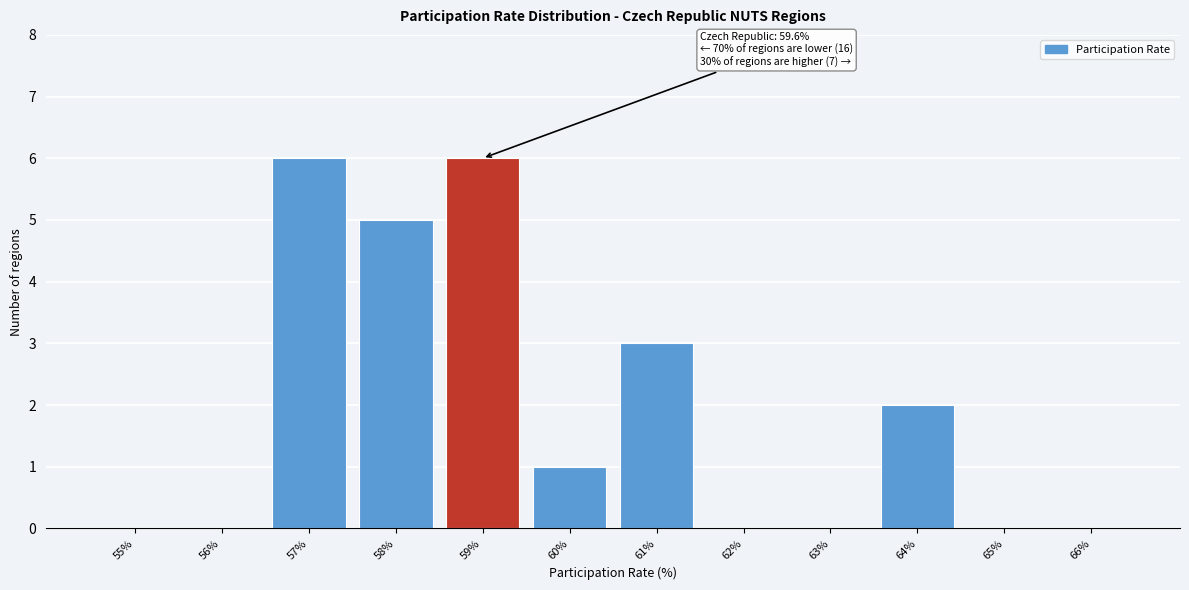

Reading left to right, transcribe all the data shown in this chart.

55%=0	56%=0	57%=6	58%=5	59%=6	60%=1	61%=3	62%=0	63%=0	64%=2	65%=0	66%=0